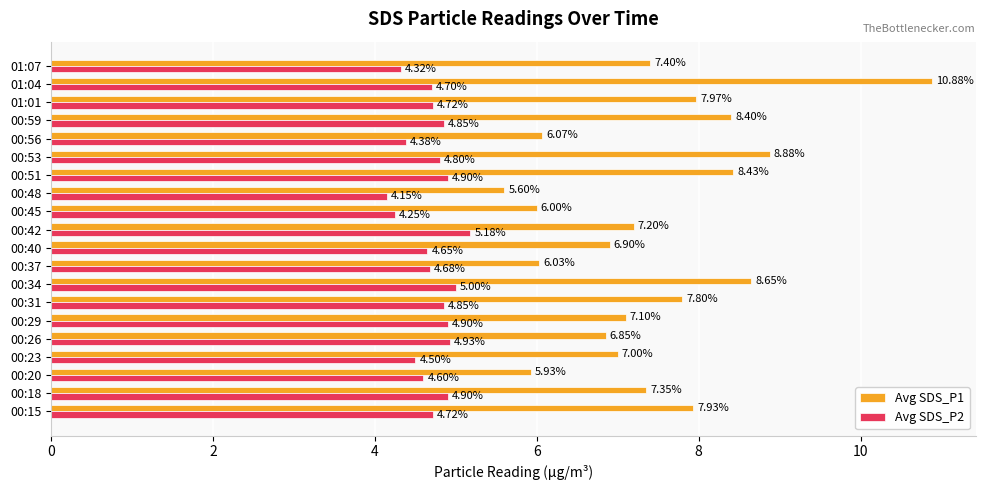

What is the sum of all Avg SDS_P2 values?

94.0